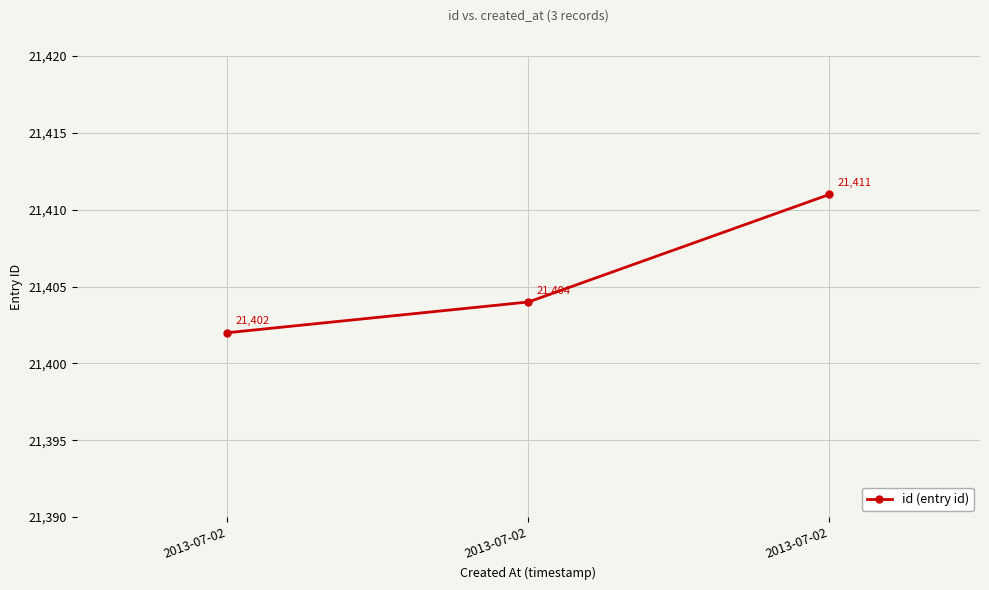

Count the values in the range 21402 to 21411.

3